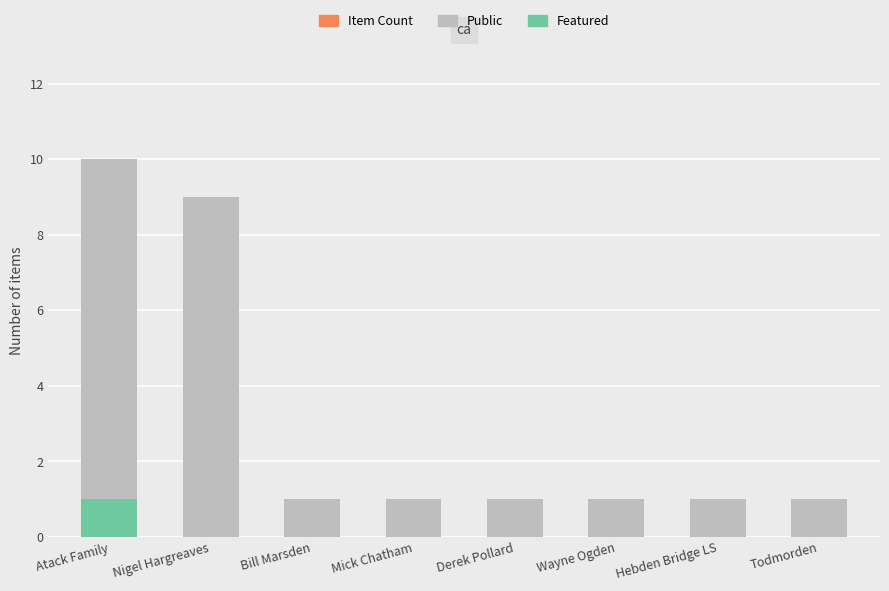

How many data points in Featured are above 0?

1